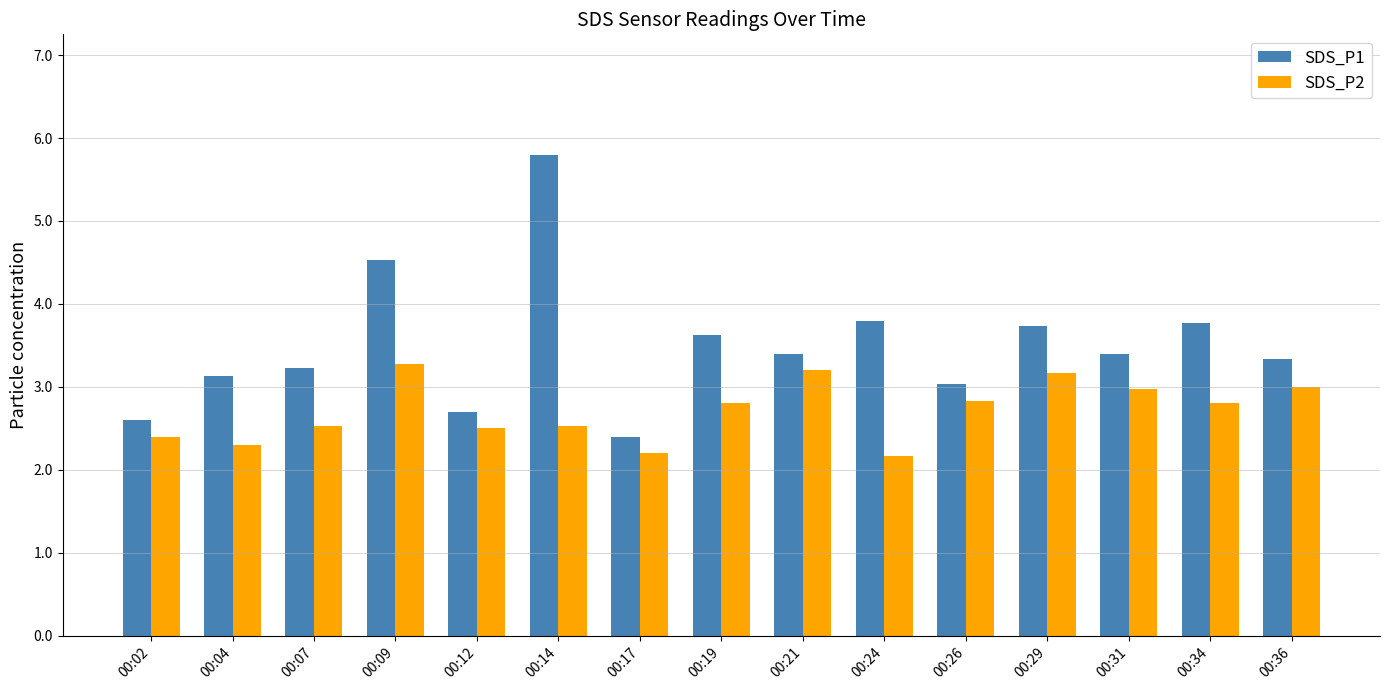

Which series has the largest total across all categories?

SDS_P1